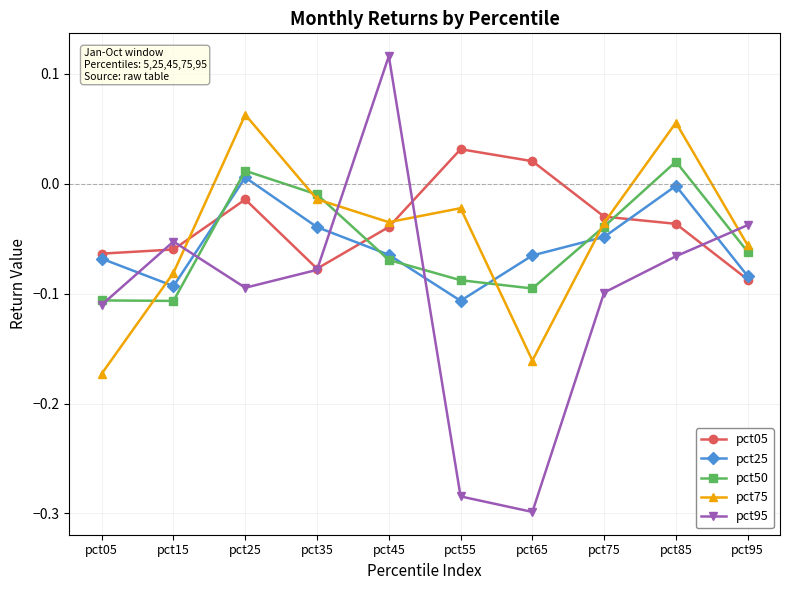

At pct25, list the series in order from smallest to largest.

pct95, pct05, pct25, pct50, pct75